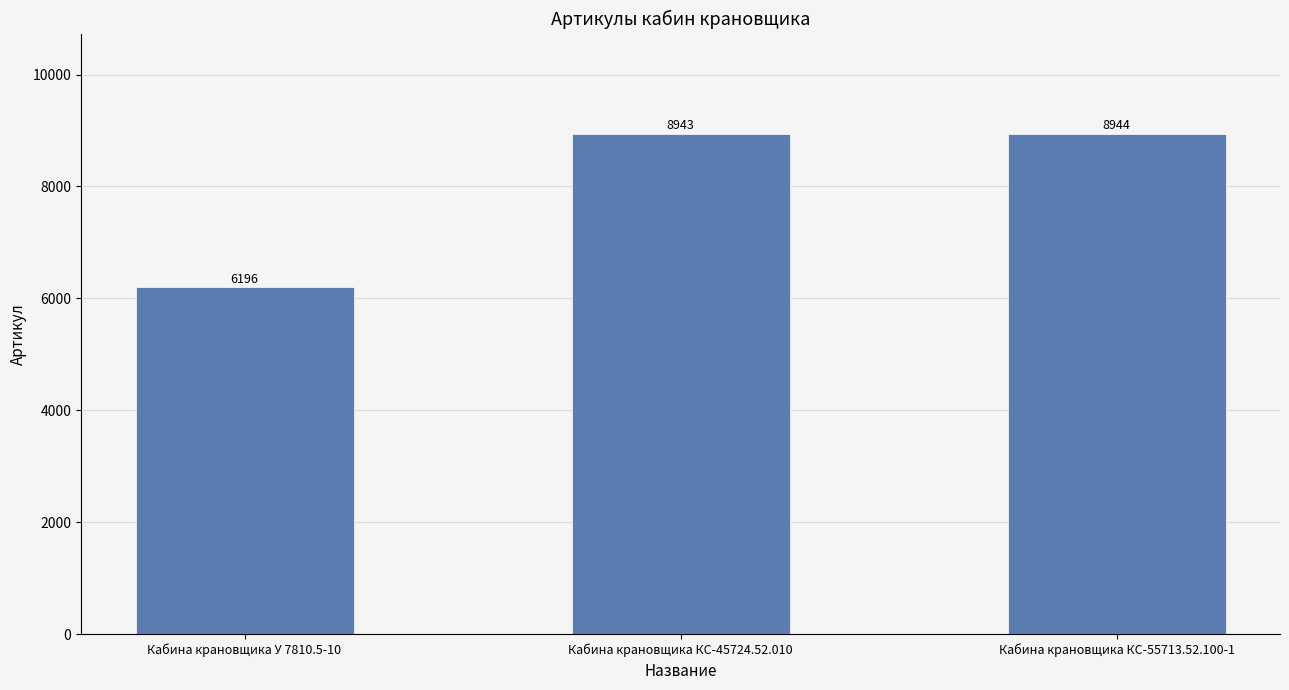

What is the difference between the maximum and second lowest values?

1